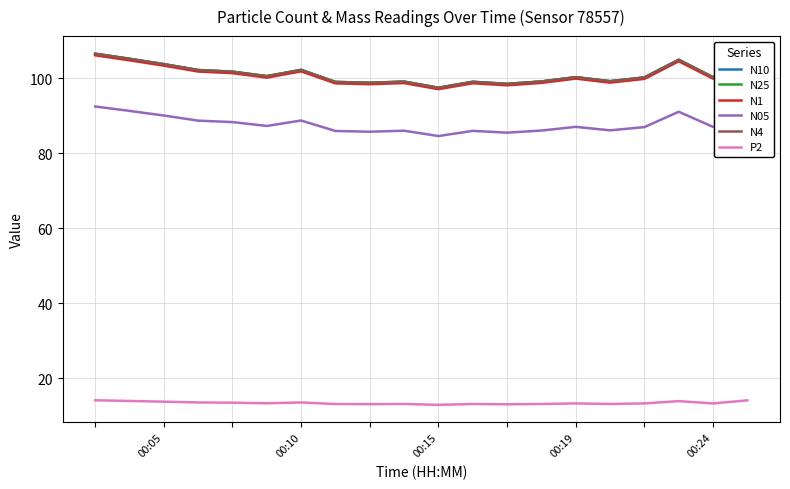

True or false: P2 and N10 intersect in this chart.

False